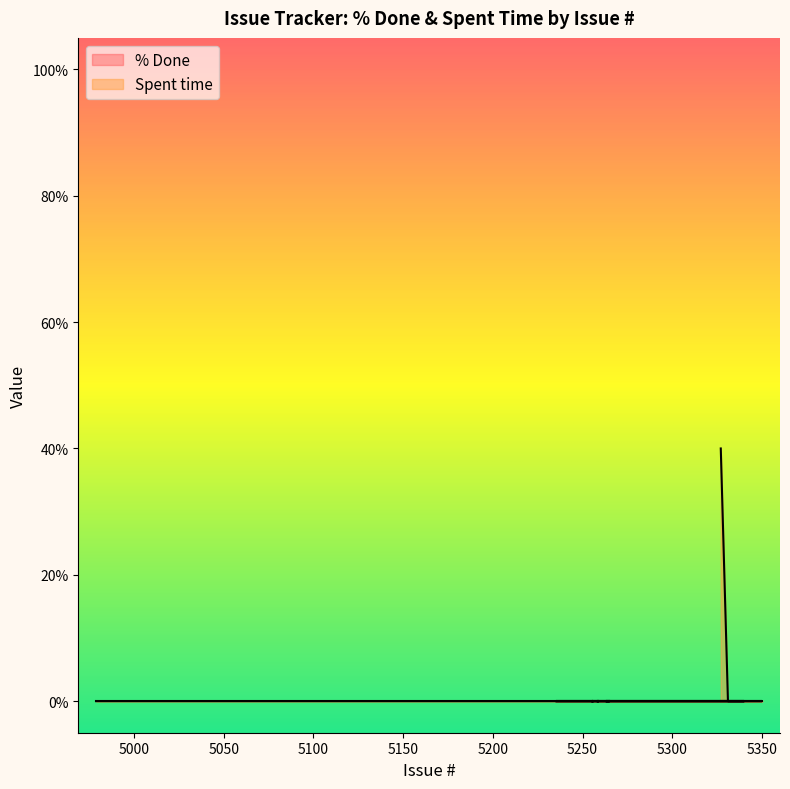

Reading right to left, transcribe all the data shown in this chart.

40	0	0	0	0	0	0	0	0	0	0	0	0	0	0	0	0	0	0	0